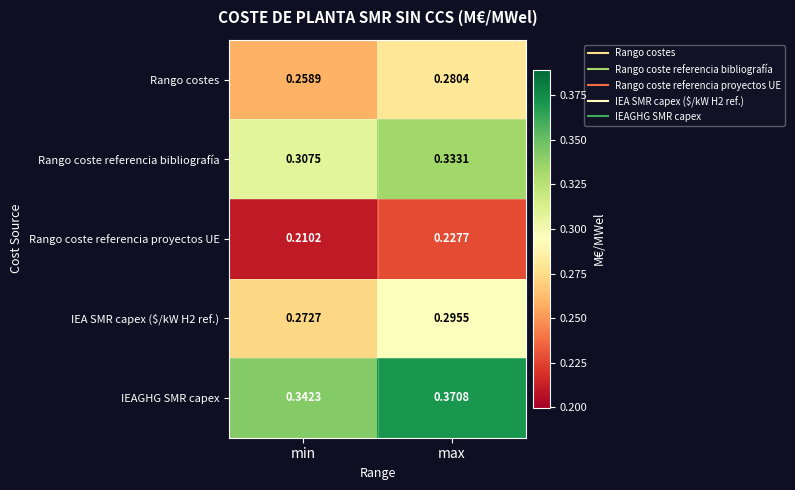

Between min and max, which series saw the biggest shift?

IEAGHG SMR capex